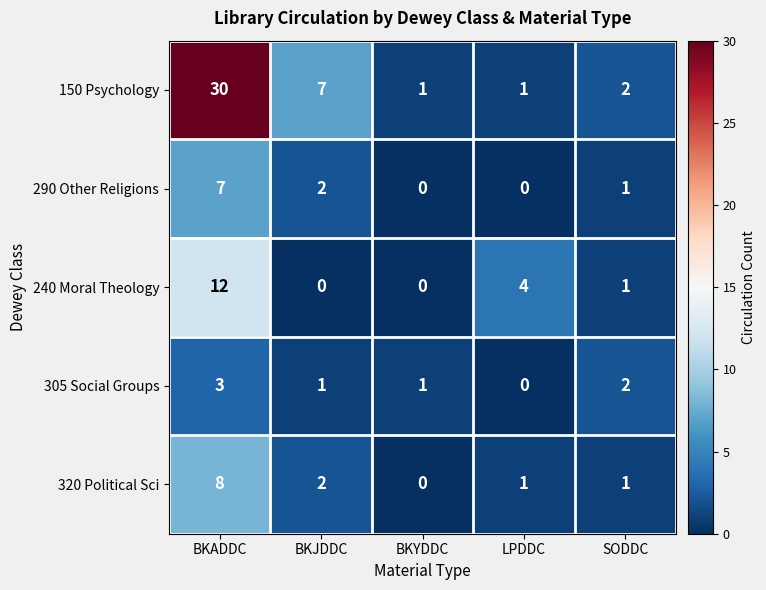

Between BKYDDC and LPDDC, which series saw the biggest shift?

240 Moral Theology